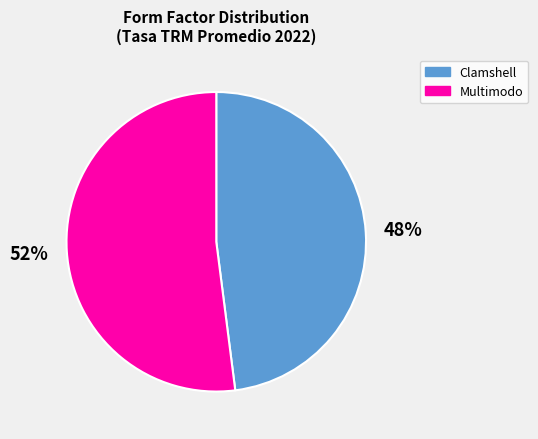

Which has a higher value, Clamshell or Multimodo?

Multimodo